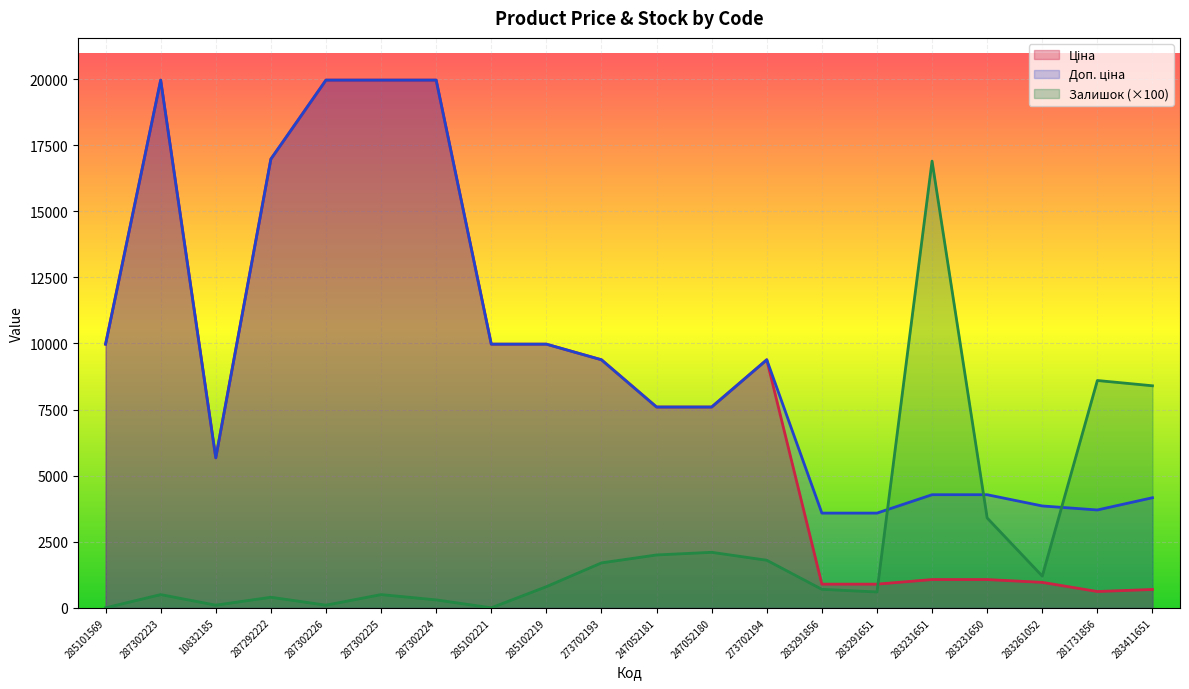

What are all the series names shown in the legend?

Ціна, Доп. ціна, Залишок